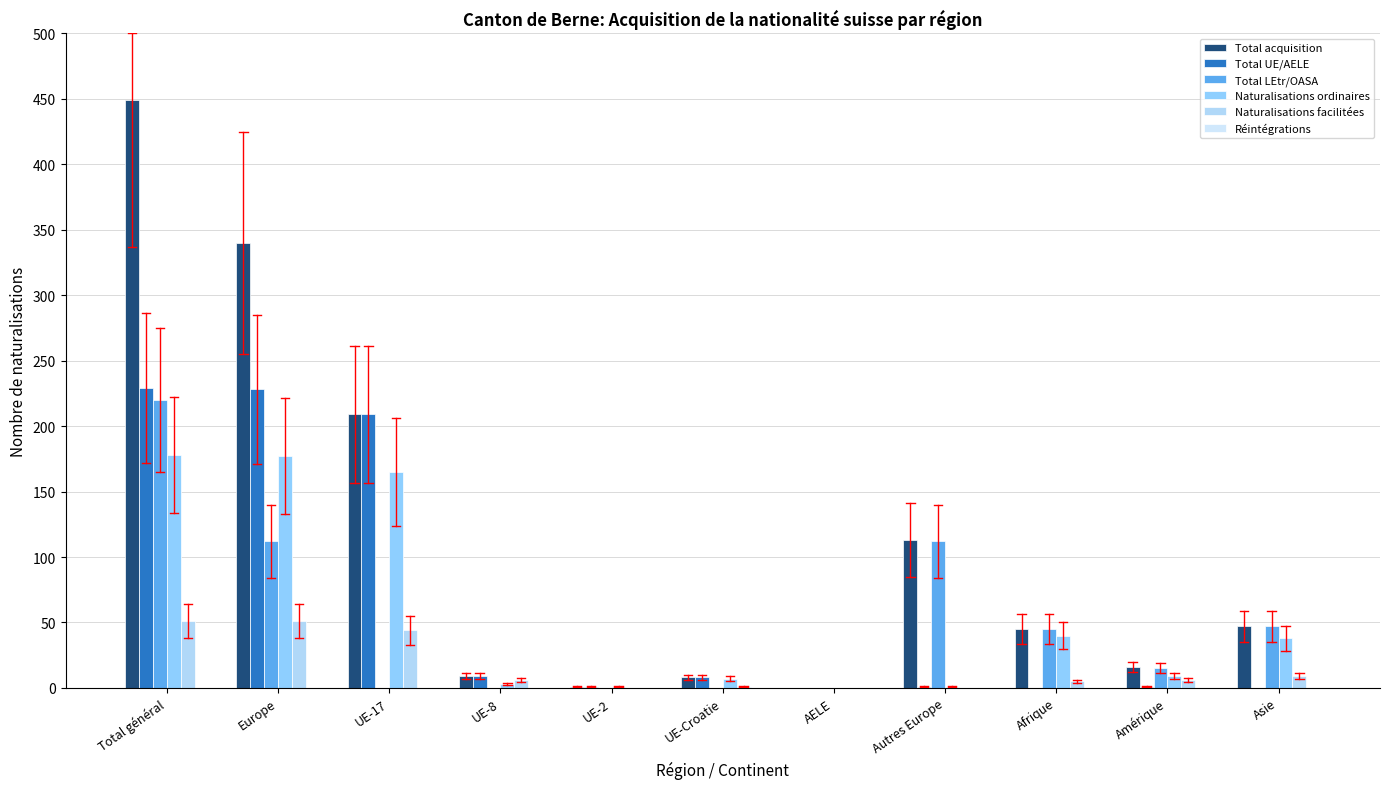

Count the number of categories in the chart.

11